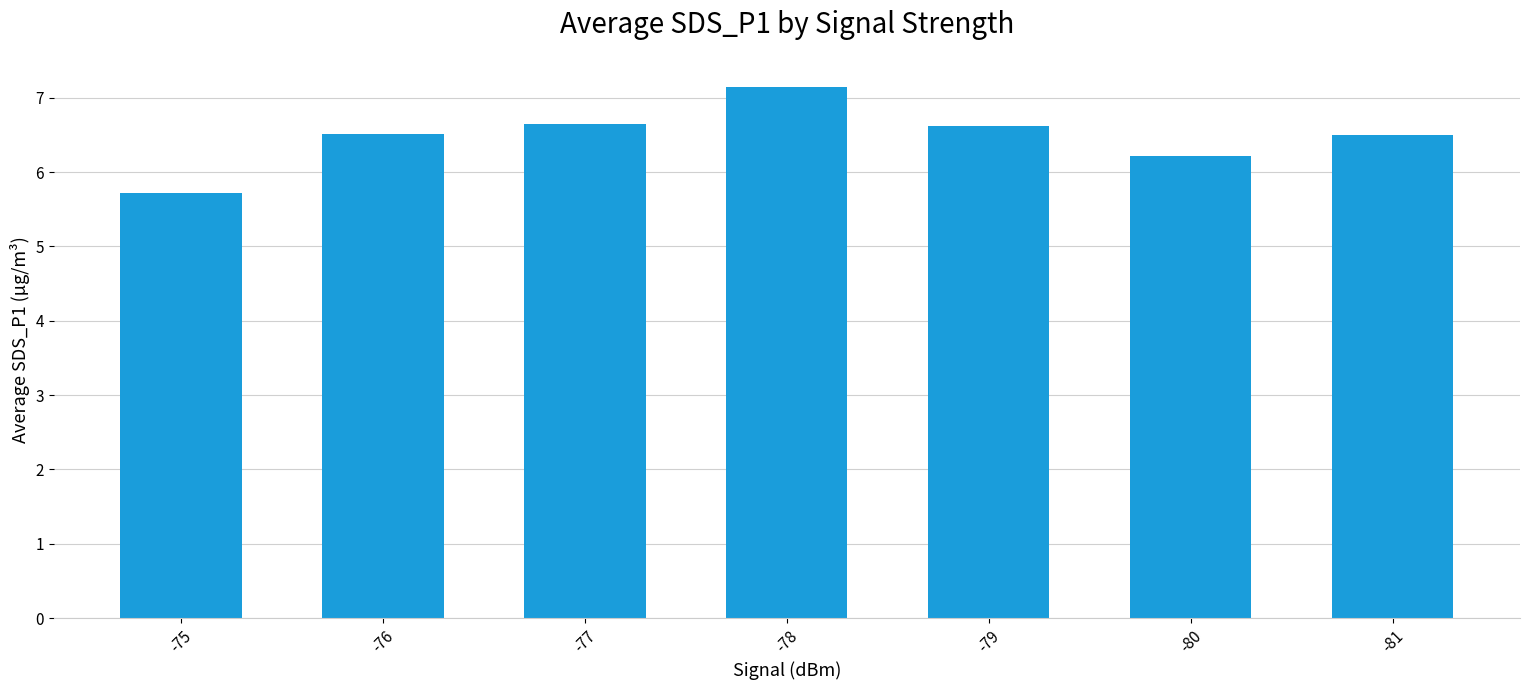

Which has a higher value, -78 or -80?

-78